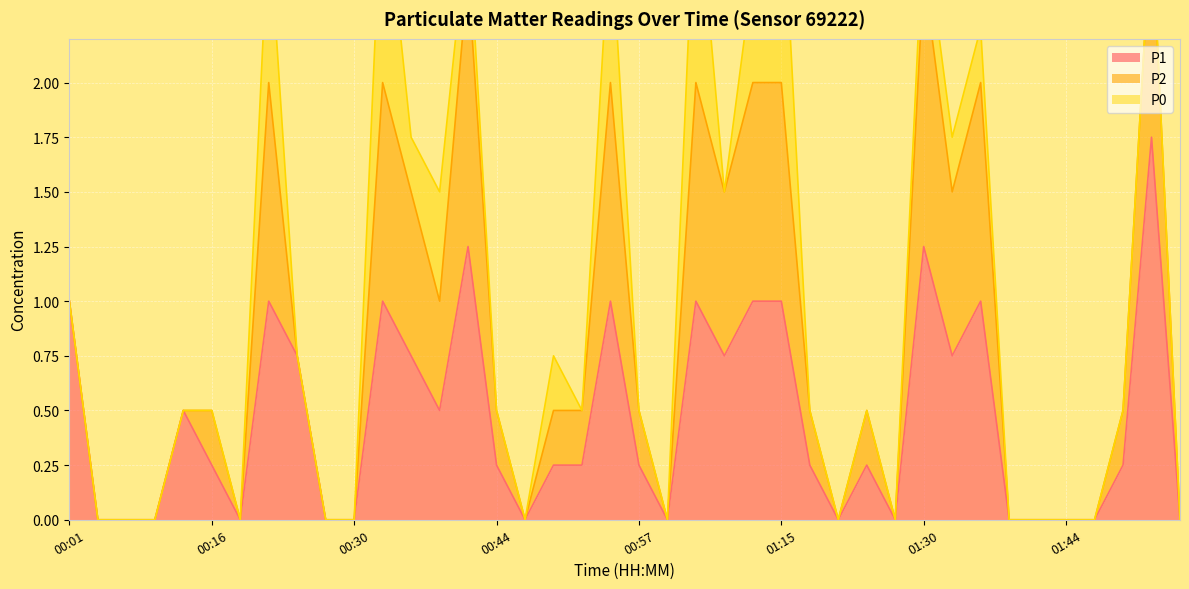

Between 01:04 and 01:52, which is larger?

01:52